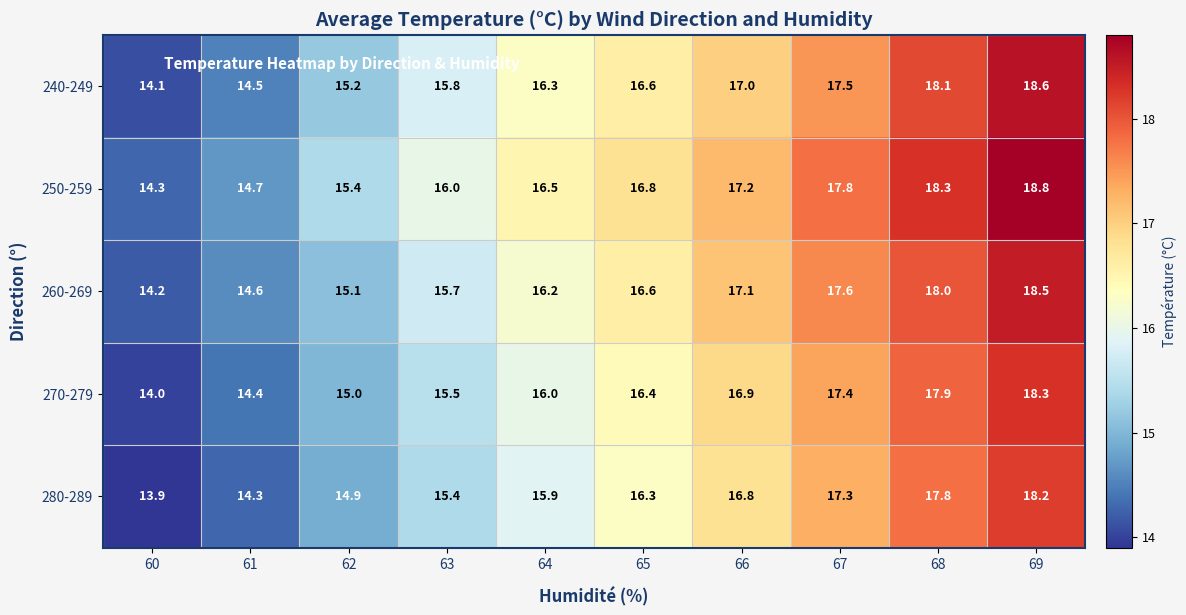

The value of 280-289 at 60 is 3.6. True or false?

False